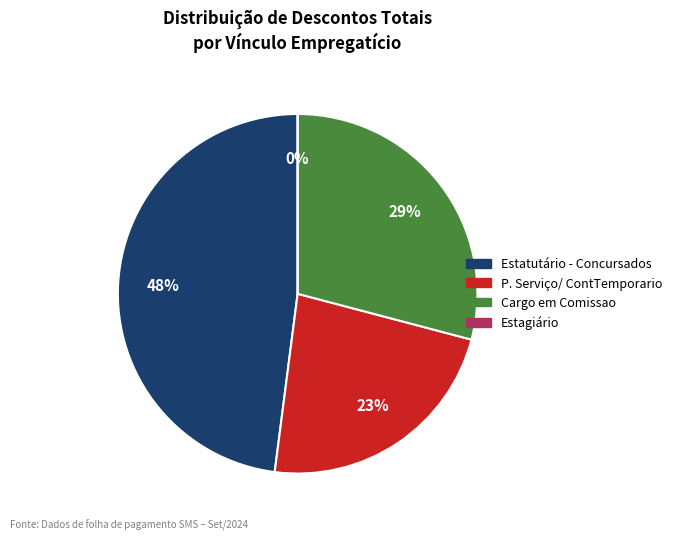

Is the sum of Cargo em Comissao and Estagiário greater than half?

No